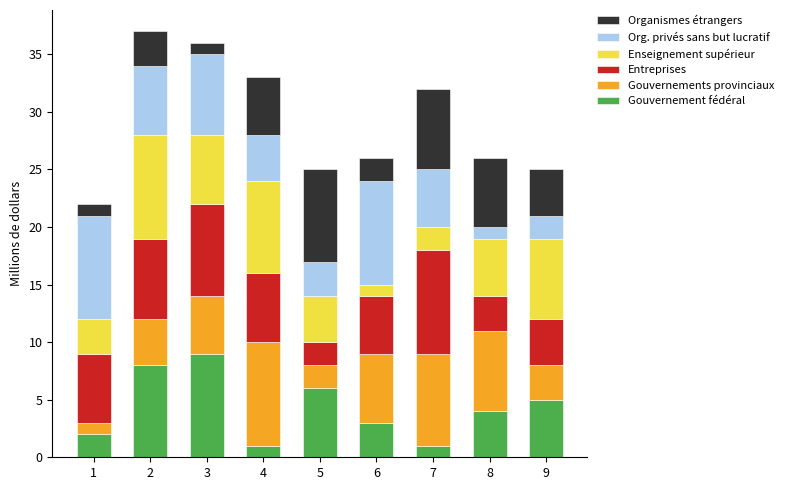

True or false: Gouvernement fédéral has a value of 7 at 8.

False